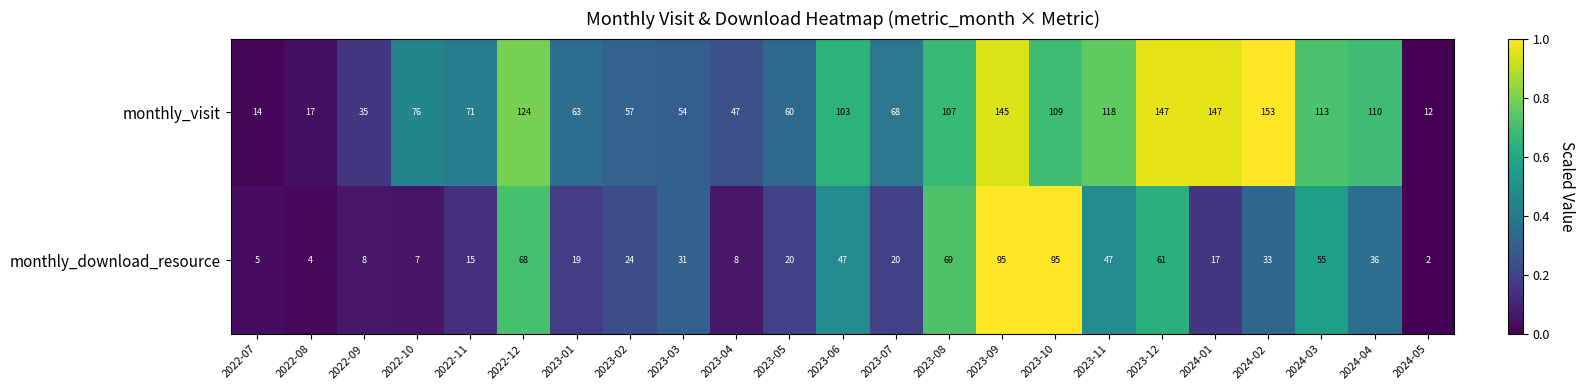

The monthly_visit series shows 58 at 2023-08. True or false?

False